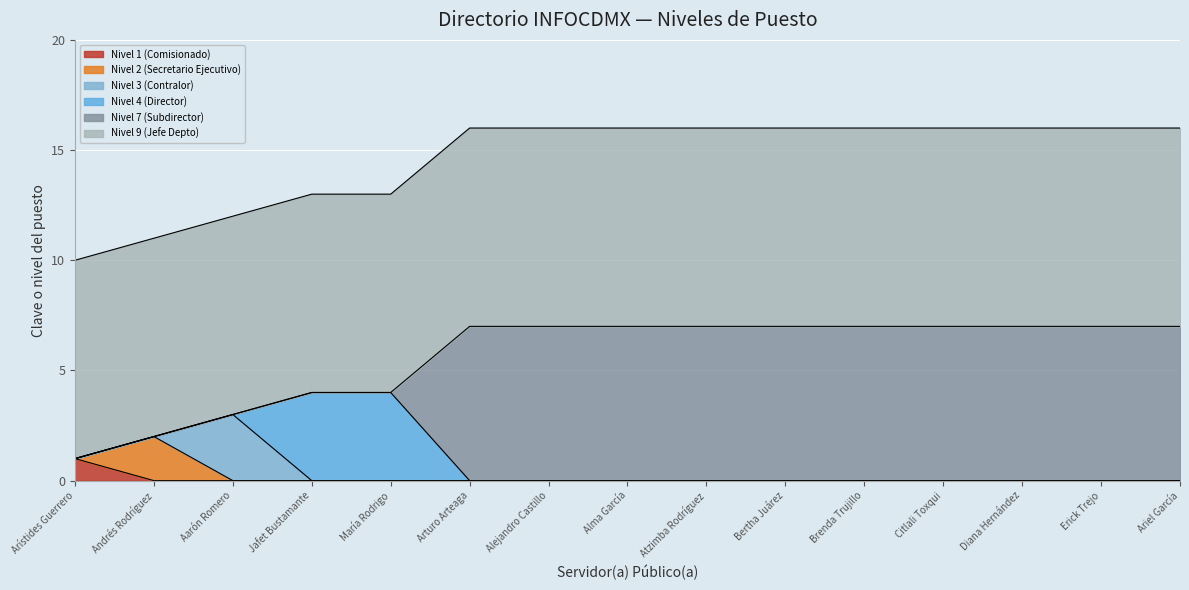

Is it true that Nivel 1 (Comisionado) equals 0 at Citlali Toxqui?

False